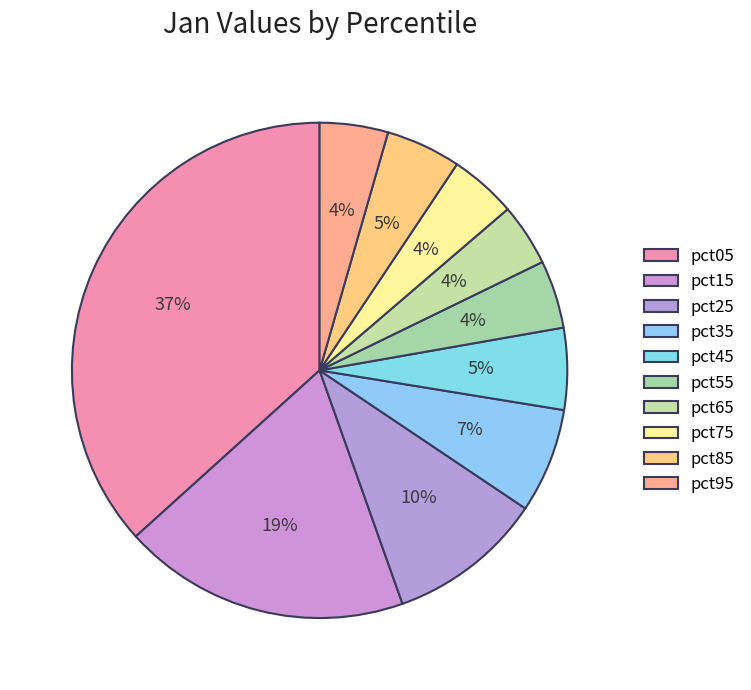

What is the total percentage of pct05 and pct75?

41.1%